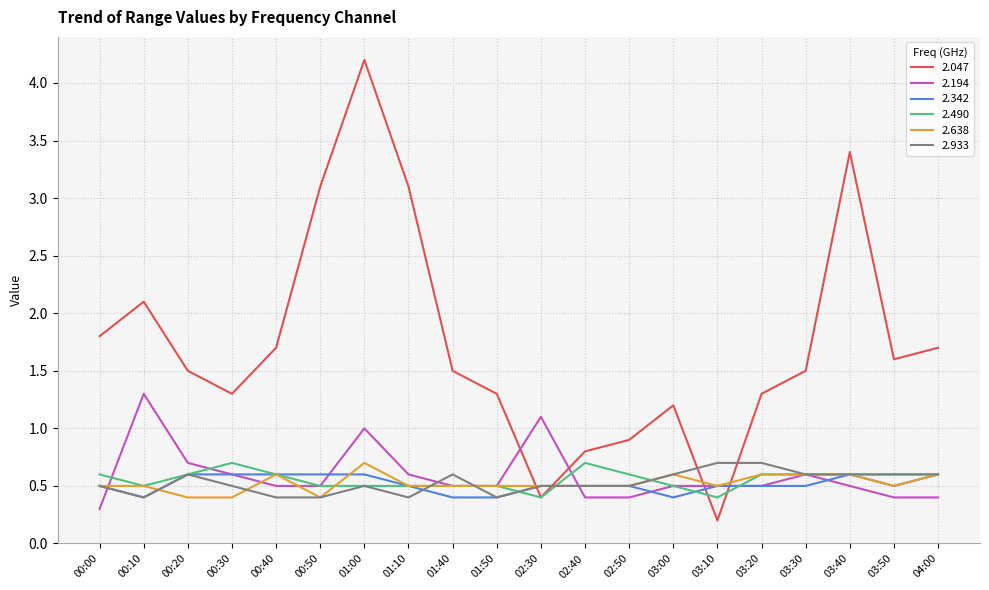

What is the average value of the 2.490 series?

0.6